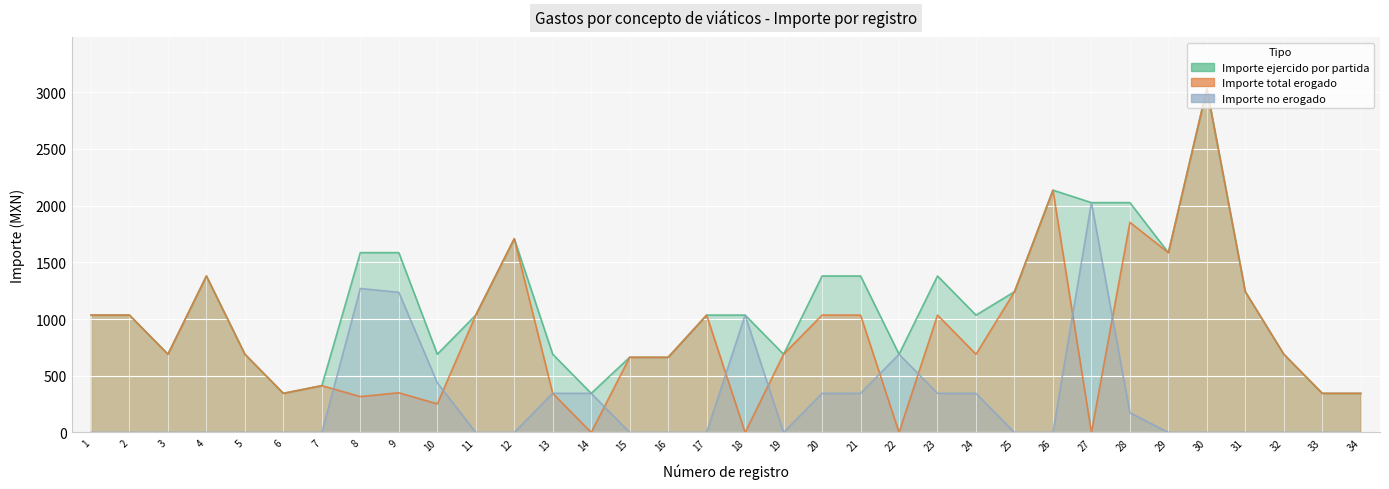

How many lines are shown in the chart?

2